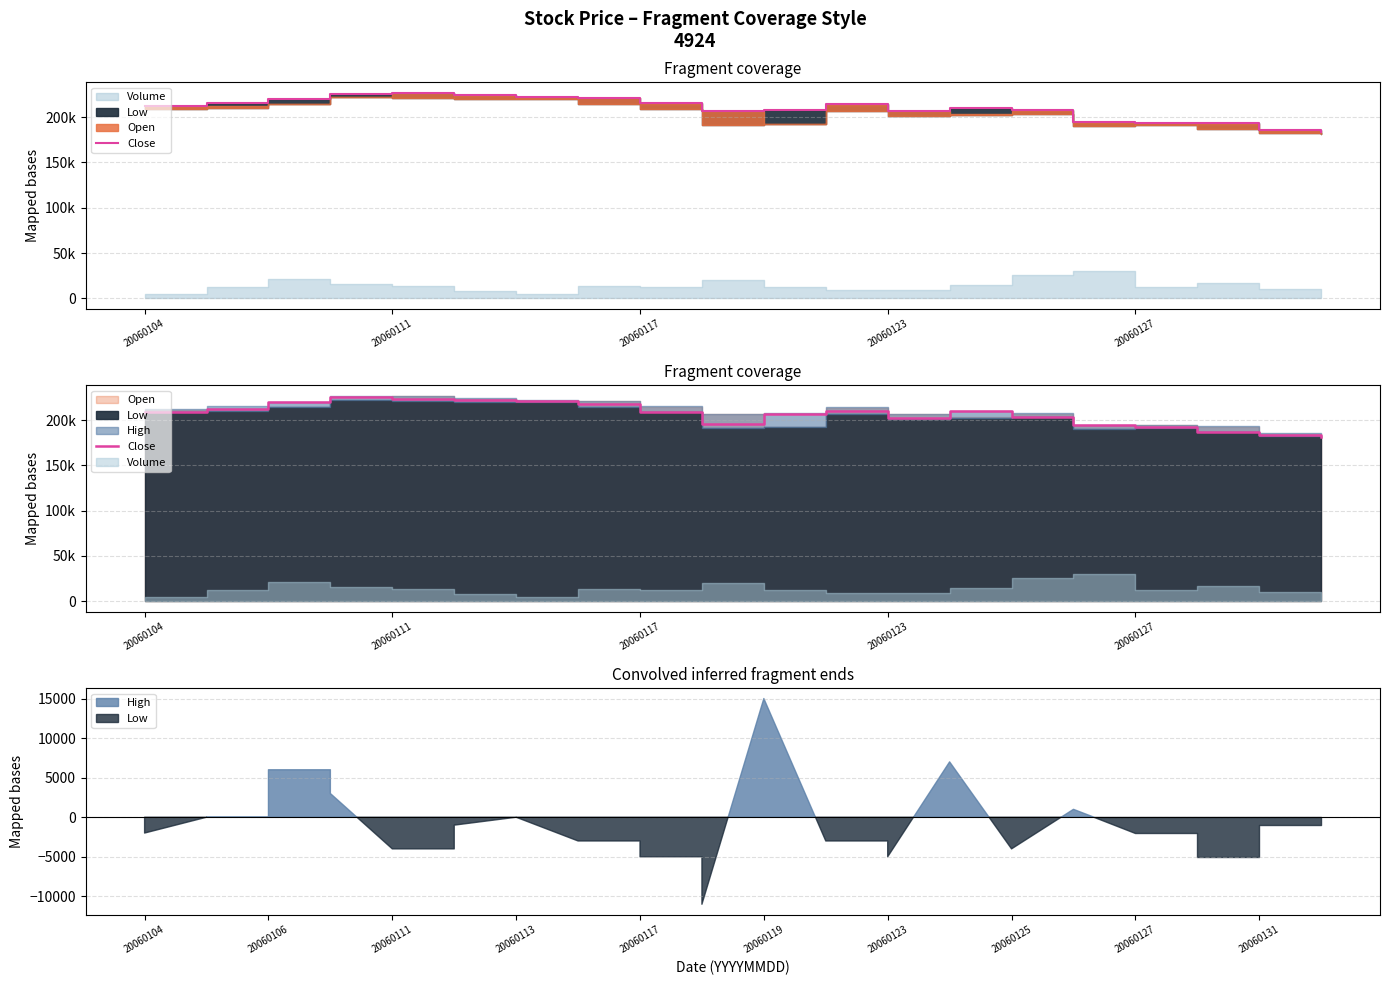

What is the difference between the maximum and minimum values?

44000